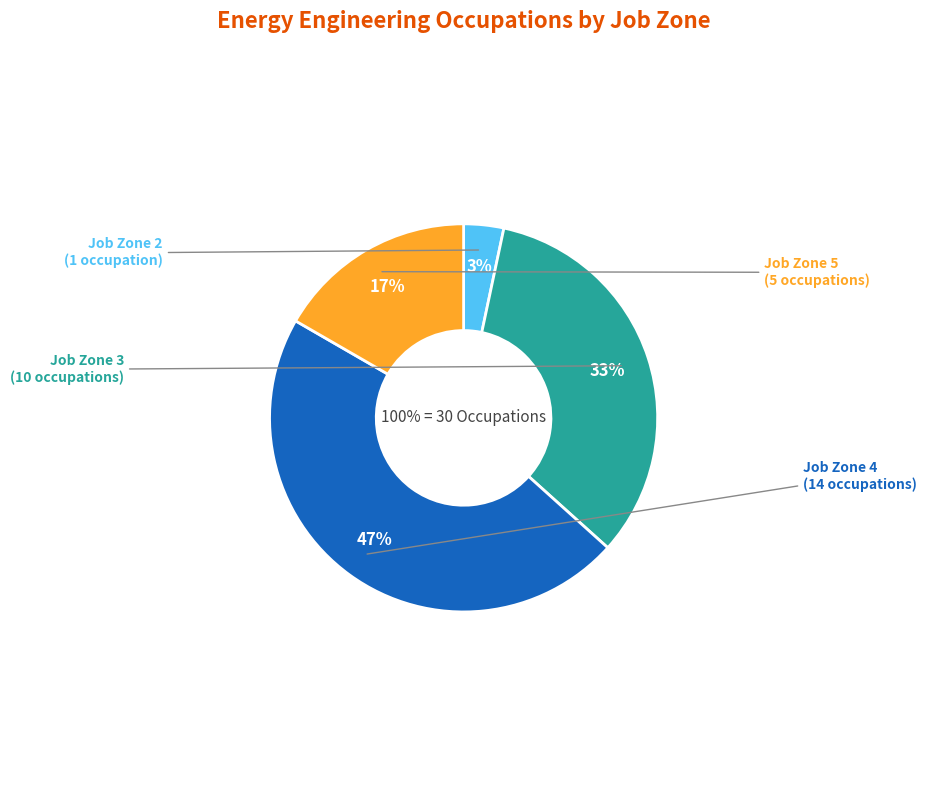

To the nearest percent, what portion does Job Zone 3 represent?

33%